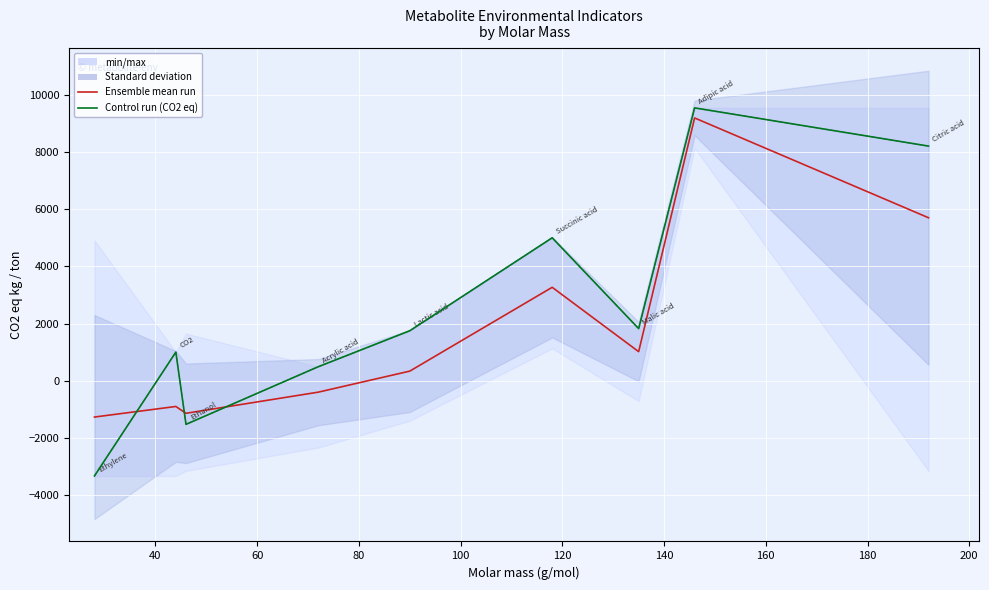

Between 40 and 100, which series saw the biggest shift?

Ensemble mean run